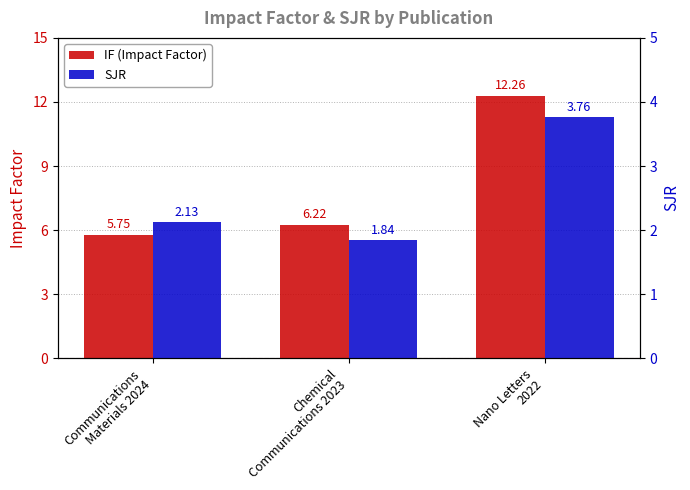

What is the difference between the IF (Impact Factor) values at Communications
Materials 2024 and Nano Letters
2022?

6.5